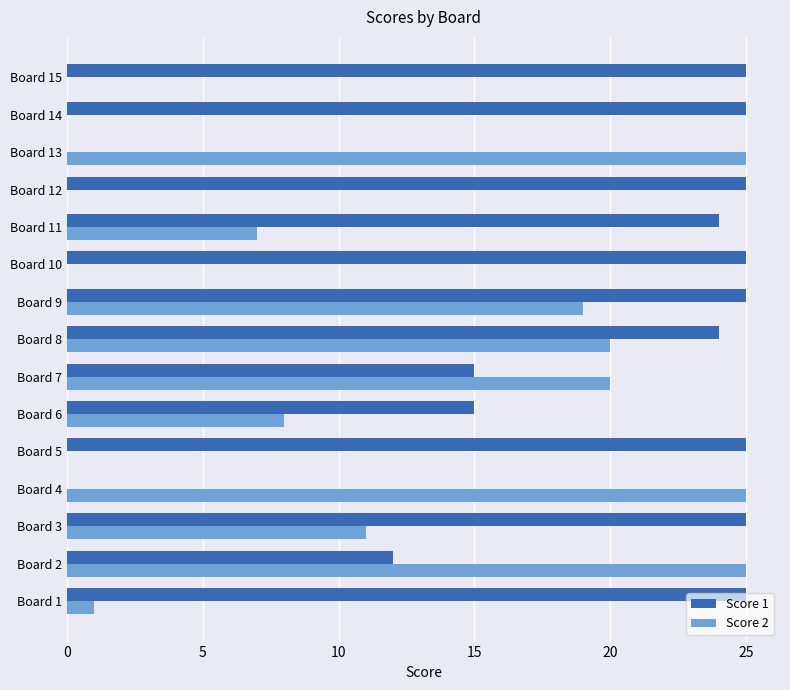

How many categories are shown in the chart?

15